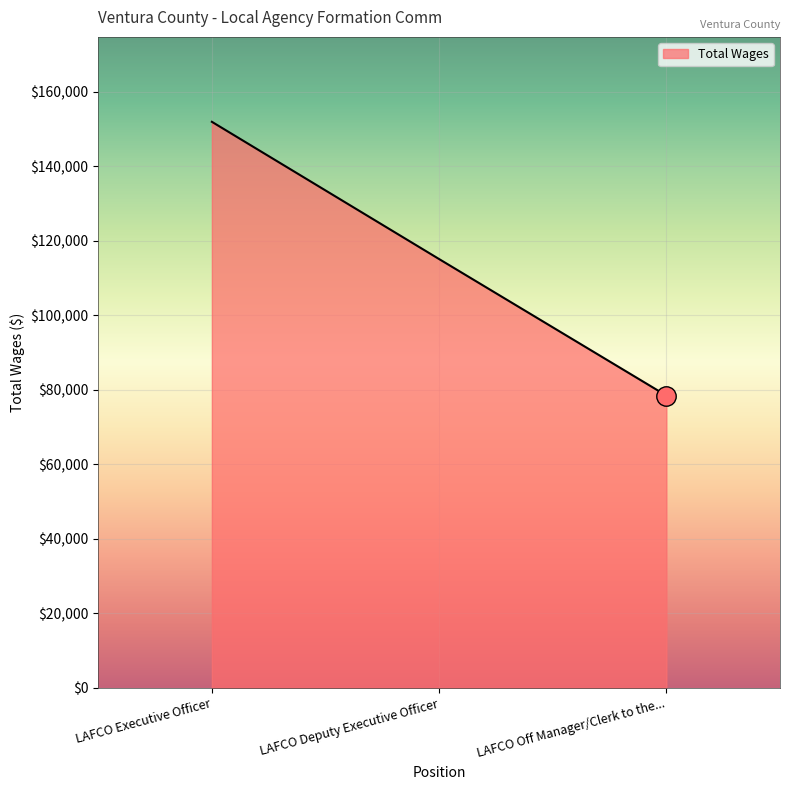

Approximately how many times larger is the value at LAFCO Deputy Executive Officer compared to LAFCO Executive Officer?

0.8